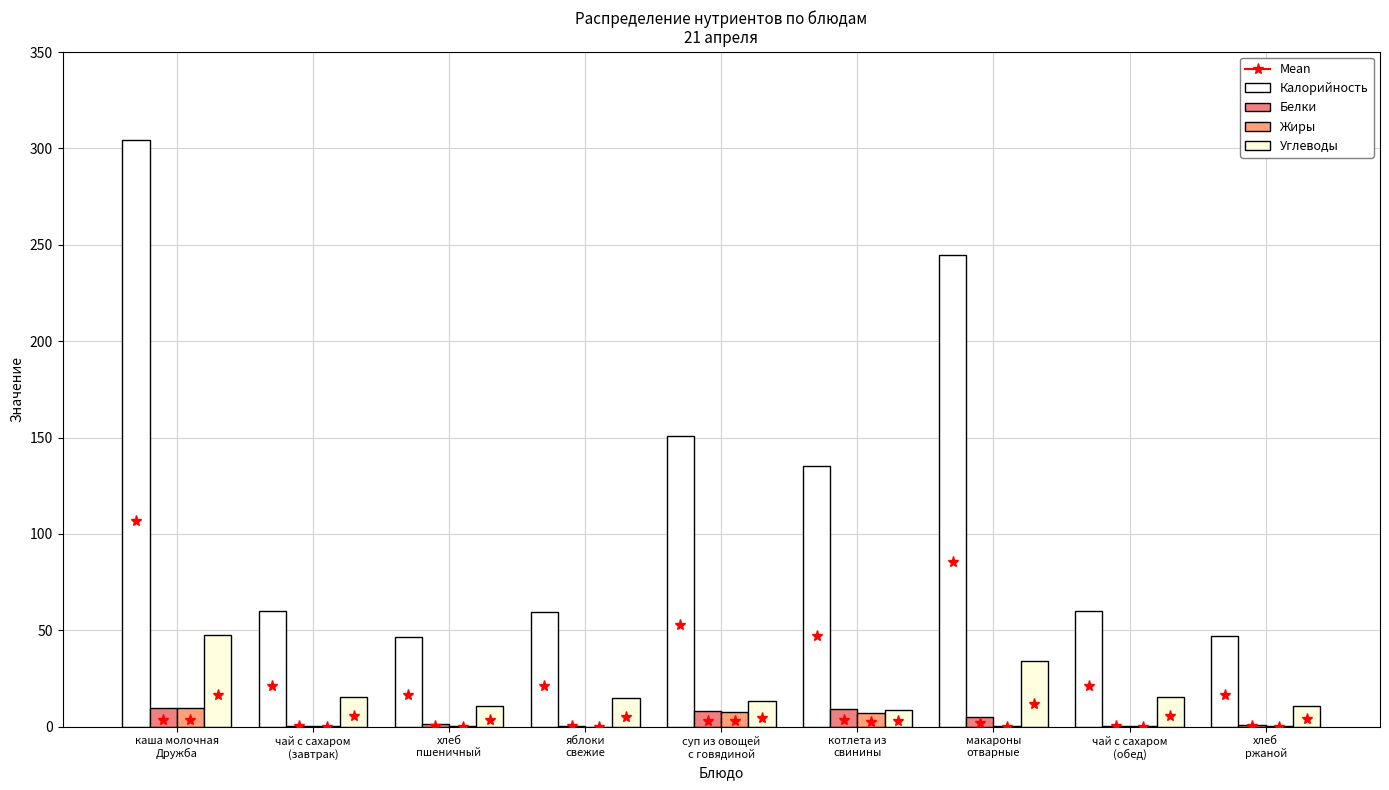

What is the sum of all Жиры values?

25.2